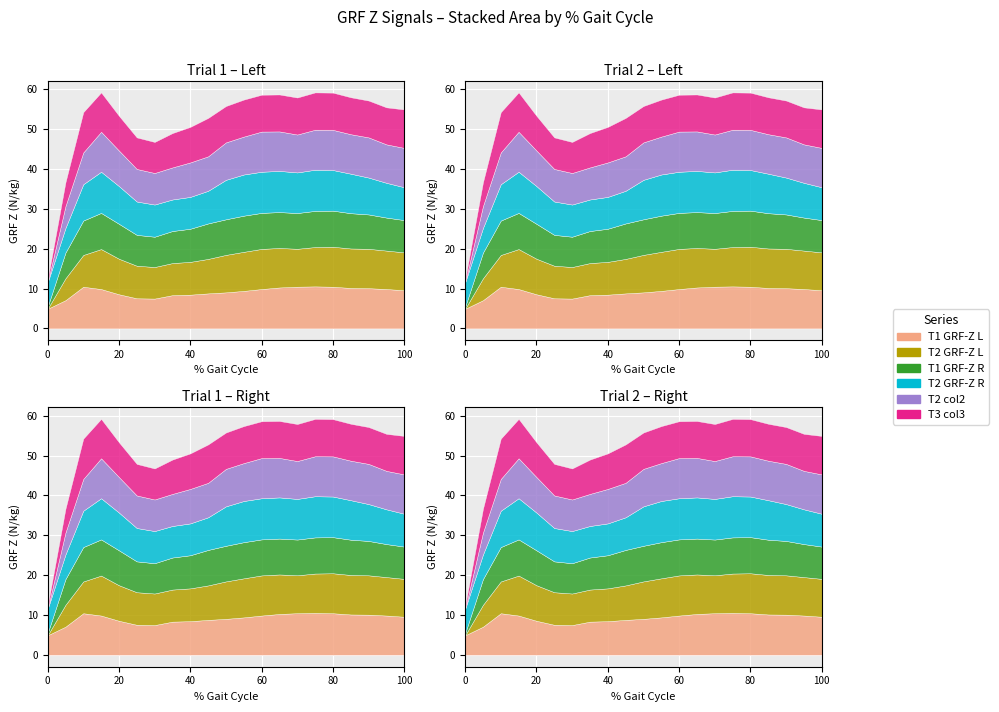

True or false: GRF Z (L) T2 and col_2 T2 cross at least once.

True